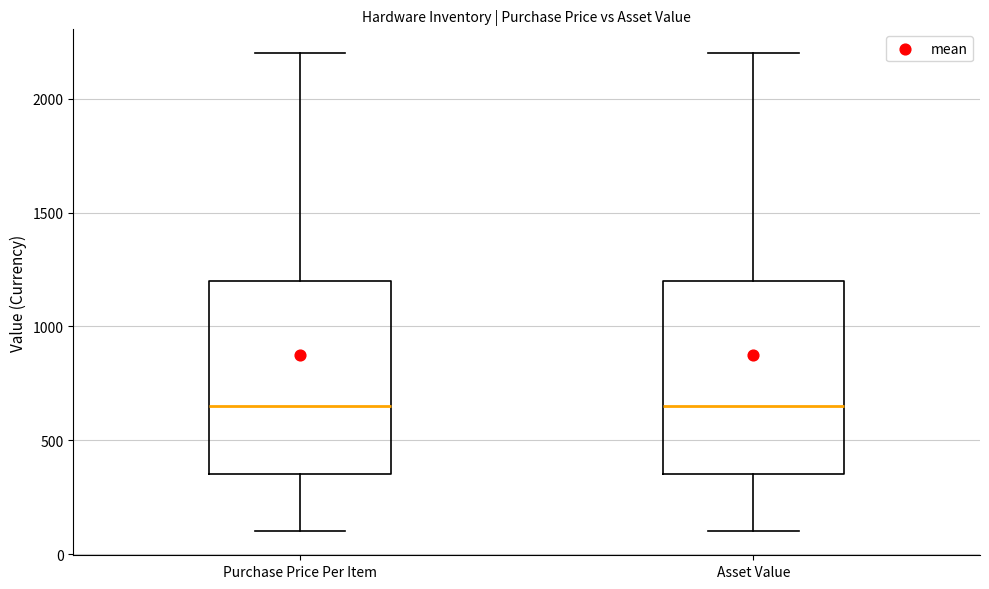

Reading left to right, transcribe this box plot: for each box, give where its median line is, the range the box spans, and where its two whiskers end, as read against the y-axis. The values are not printed on the chart, so give them approximately, as read against the axis.

Purchase Price Per Item: median 650, box 350 to 1200, whiskers 100 to 2200
Asset Value: median 650, box 350 to 1200, whiskers 100 to 2200